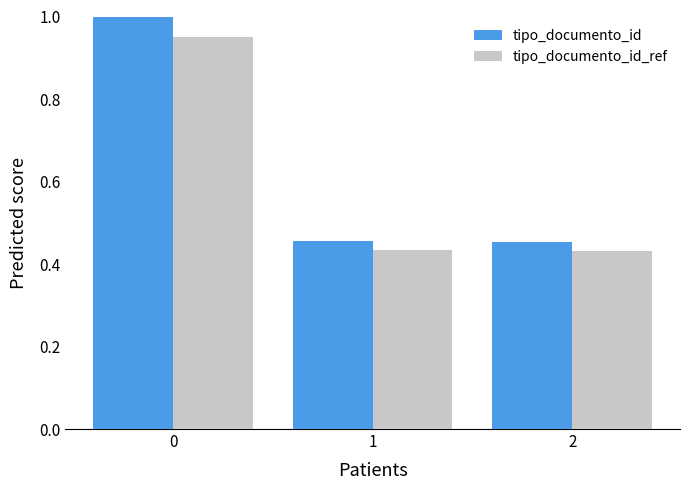

Is it true that tipo_documento_id_ref equals 0.6 at 2?

False